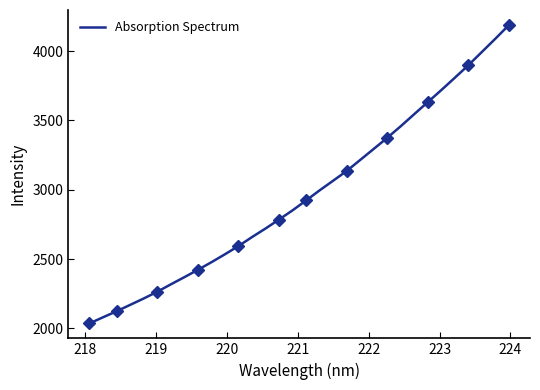

What is the minimum value shown in the chart?

2036.1